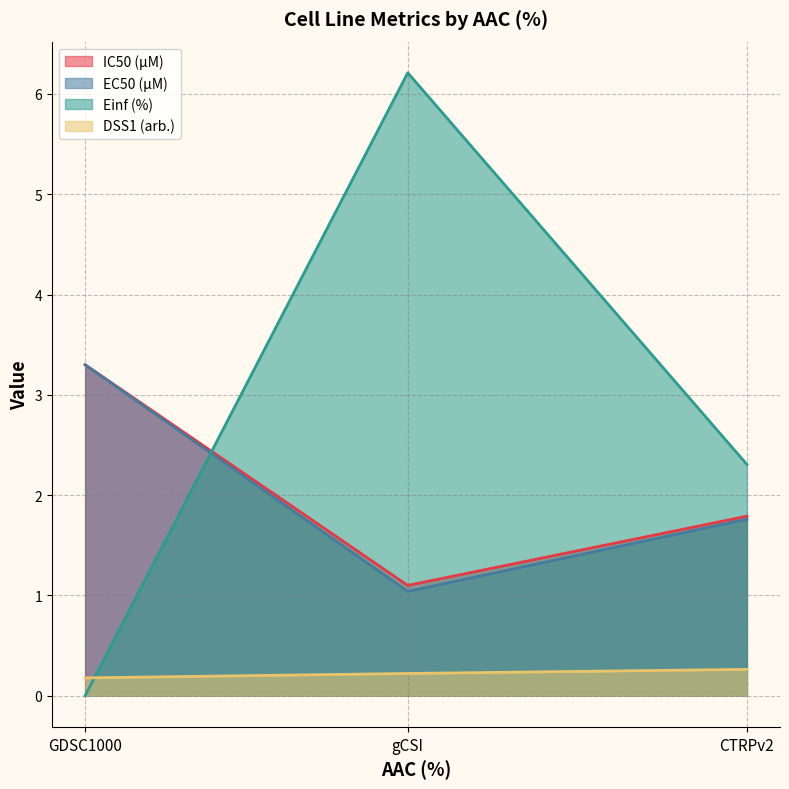

Rank the series by their maximum value, from highest to lowest.

Einf (%), IC50 (µM), EC50 (µM), DSS1 (arb.)